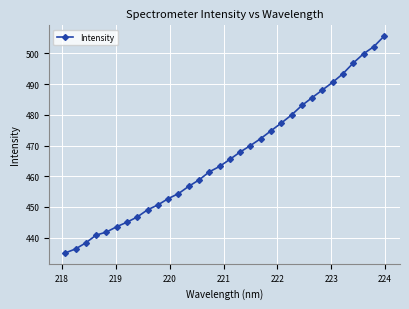

What is the minimum value shown in the chart?

435.0